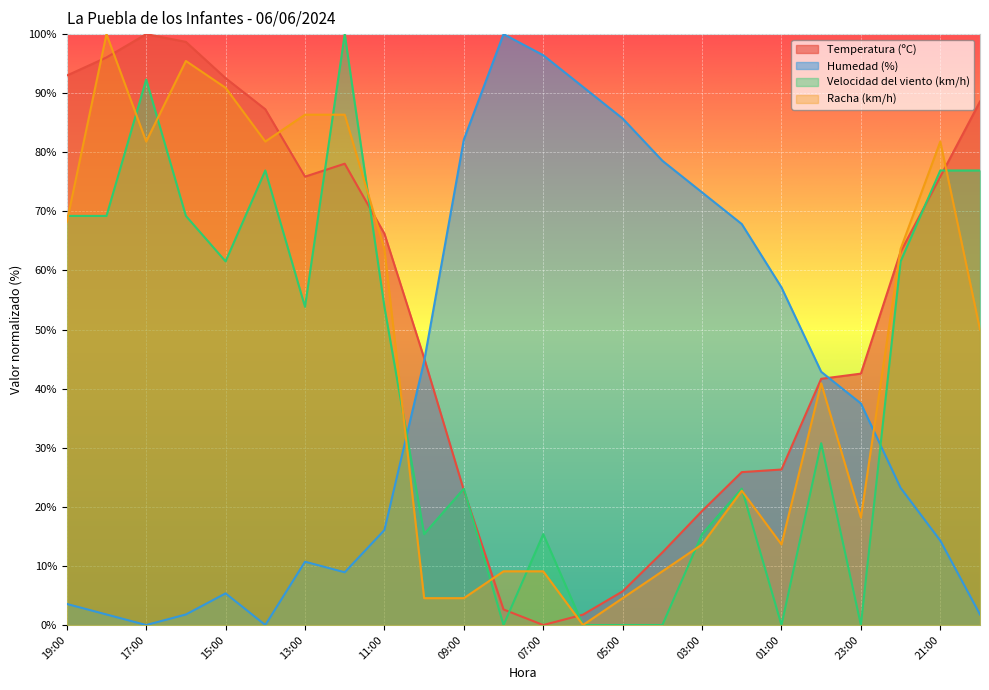

How many values in the Velocidad del viento (km/h) series are below 53?

12